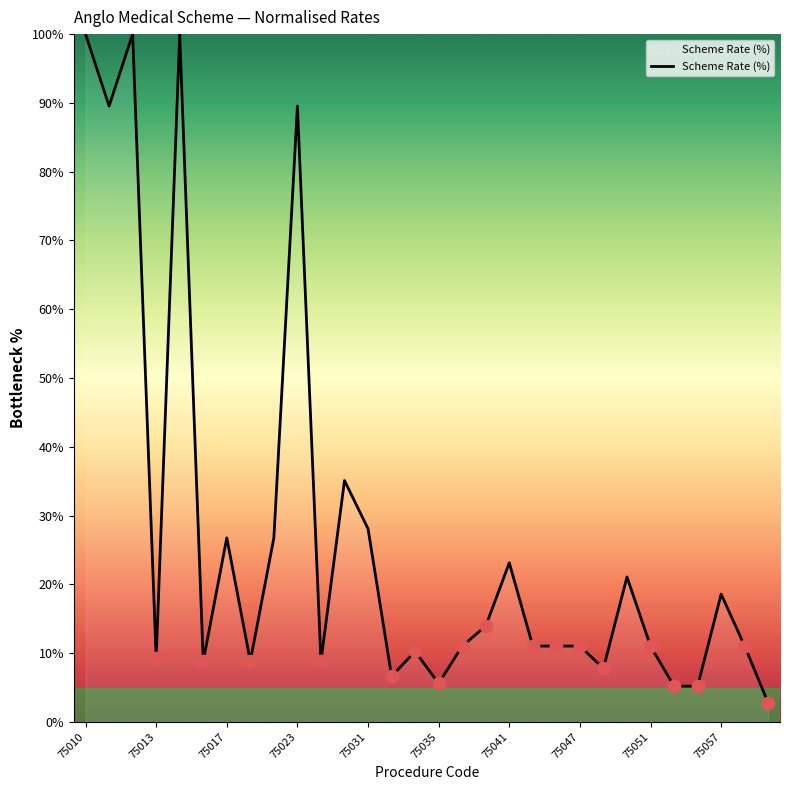

What is the minimum value shown in the chart?

2.7